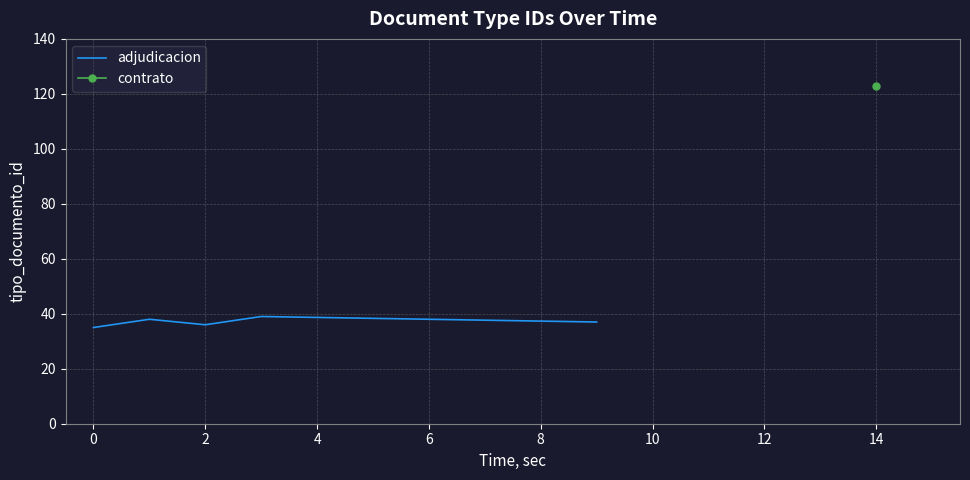

The value of adjudicacion at 2 is 36. True or false?

True